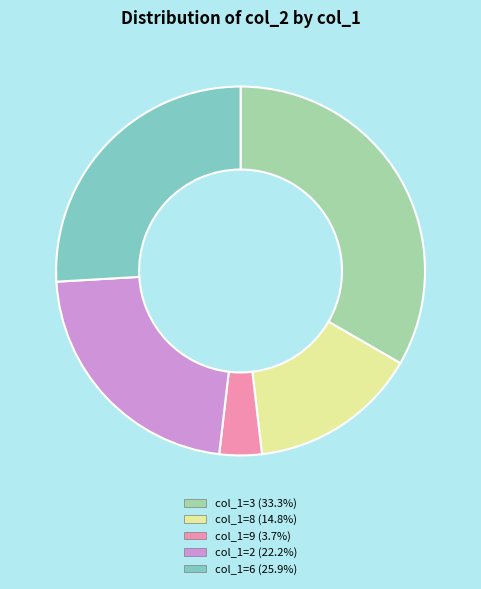

Do col_1=2 (22.2%) and col_1=6 (25.9%) together represent more than half of the pie?

No